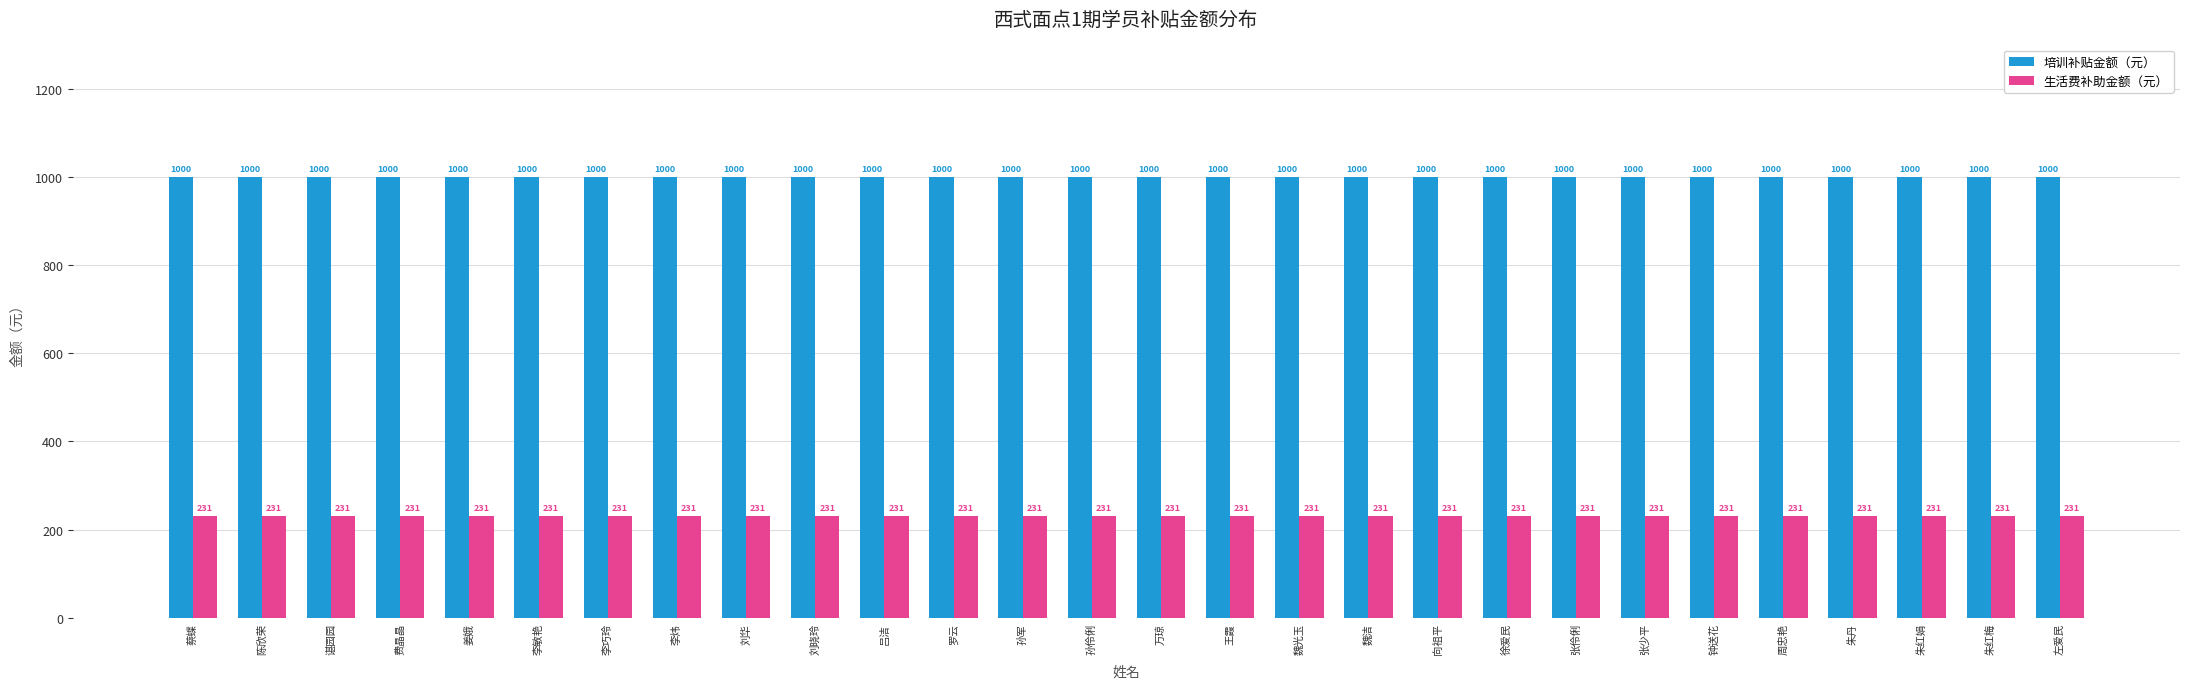

What is the label of the 9th bar from the right?

徐爱民